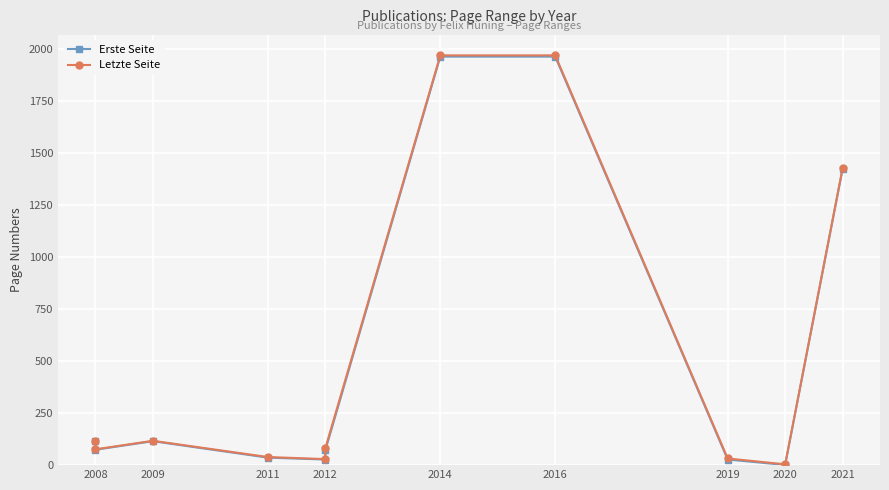

What is the spread (max minus min) of values at 2012?

2